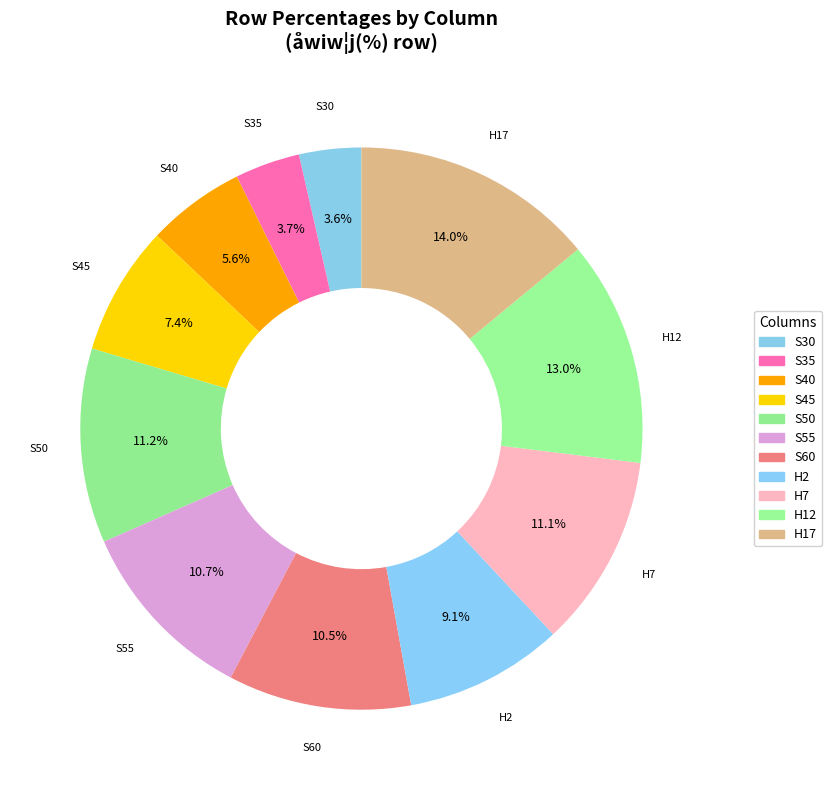

Which category has the smallest portion of the pie?

S30